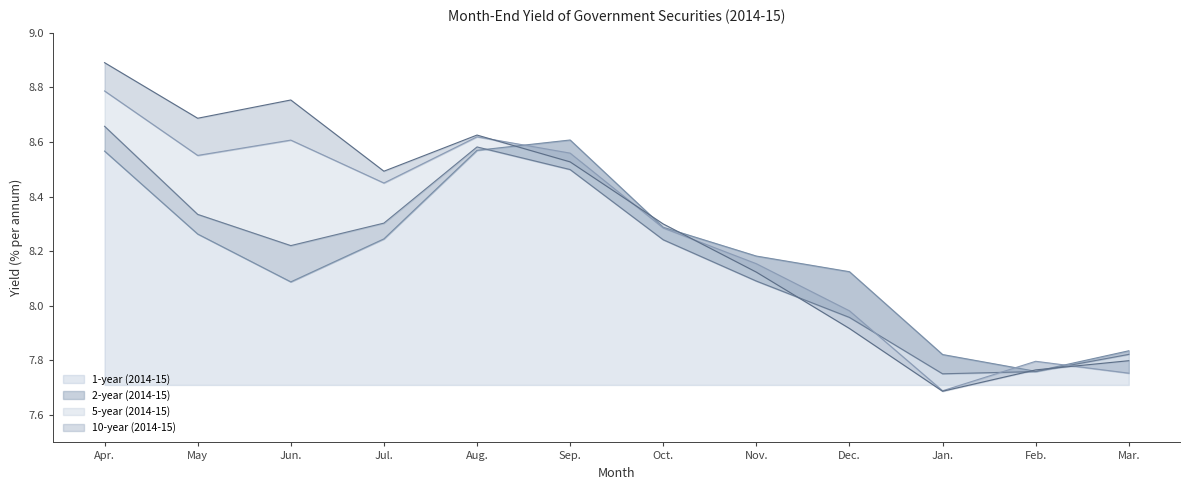

What are all the series names shown in the legend?

1-year (2014-15), 2-year (2014-15), 5-year (2014-15), 10-year (2014-15)